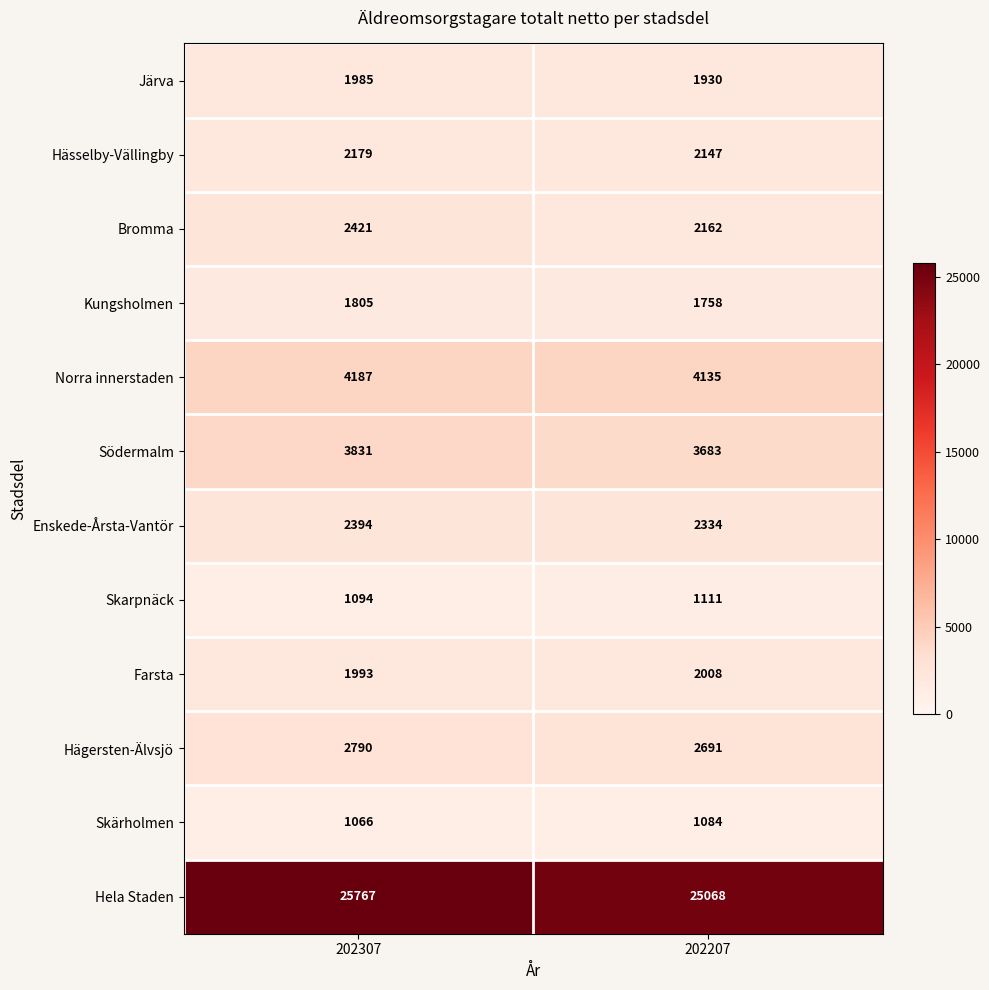

True or false: Kungsholmen has a value of 1758 at 202207.

True